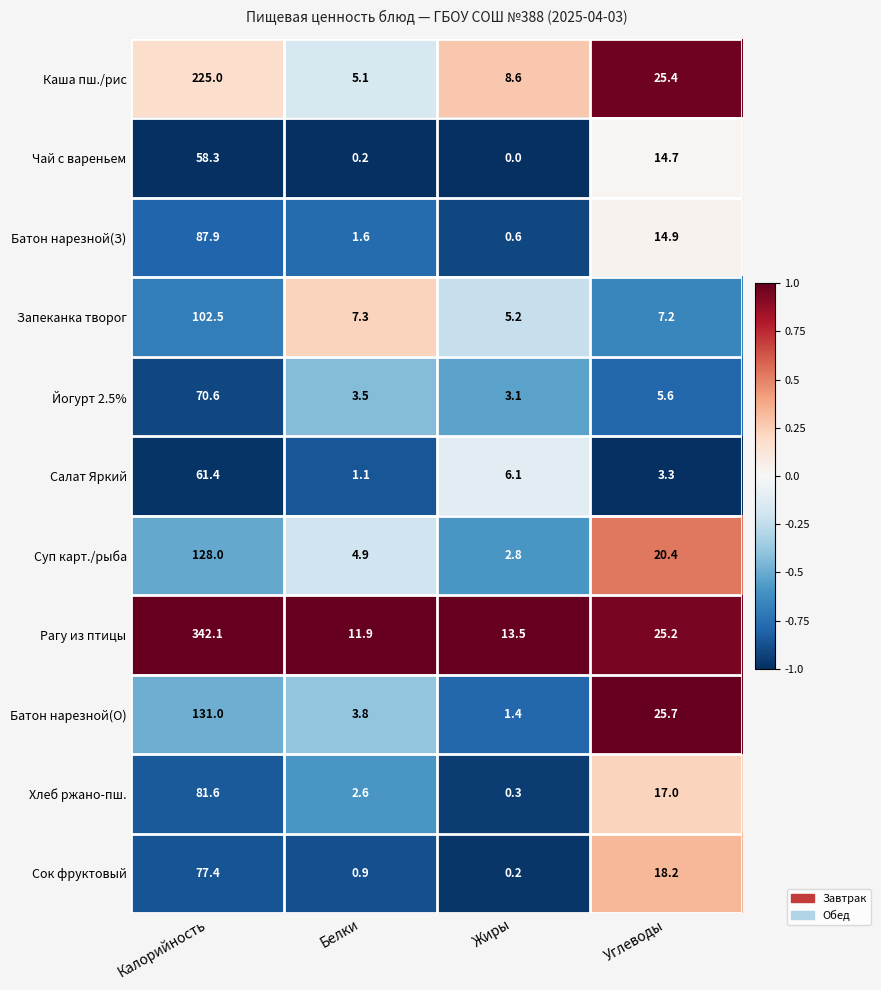

The Салат Яркий series shows 61.4 at Калорийность. True or false?

True